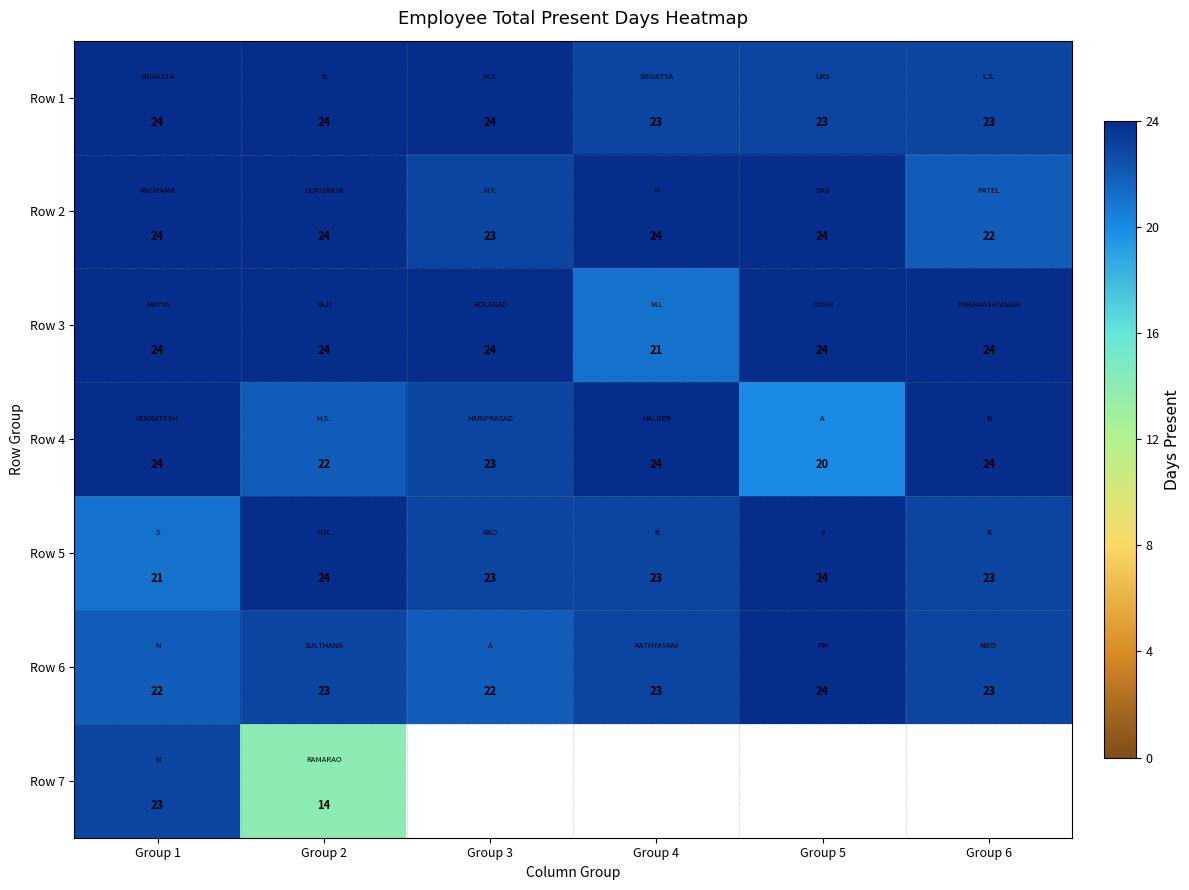

At which label is Row 2 closest to 23?

Group 3